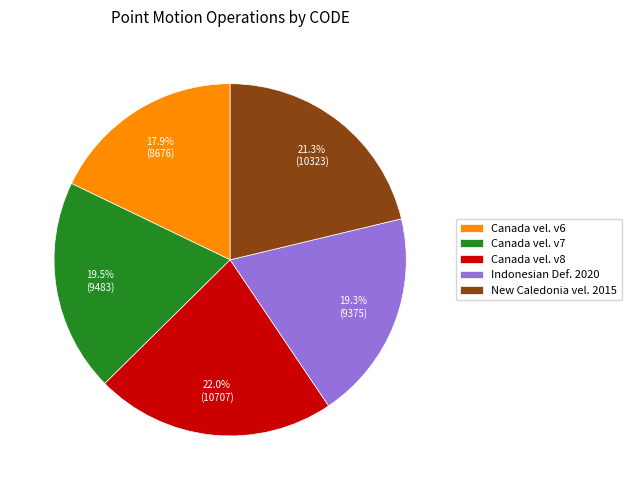

What is the smallest slice in the pie chart?

Canada vel. v6